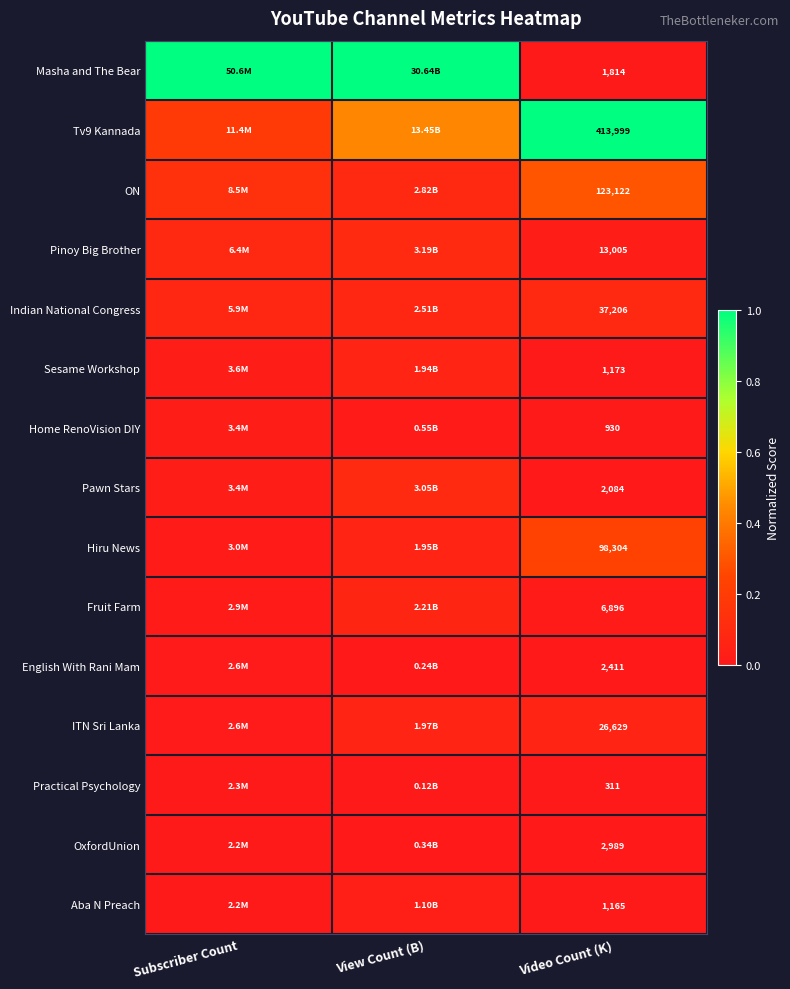

True or false: Fruit Farm has a value of 0.0 at Video Count (K).

False